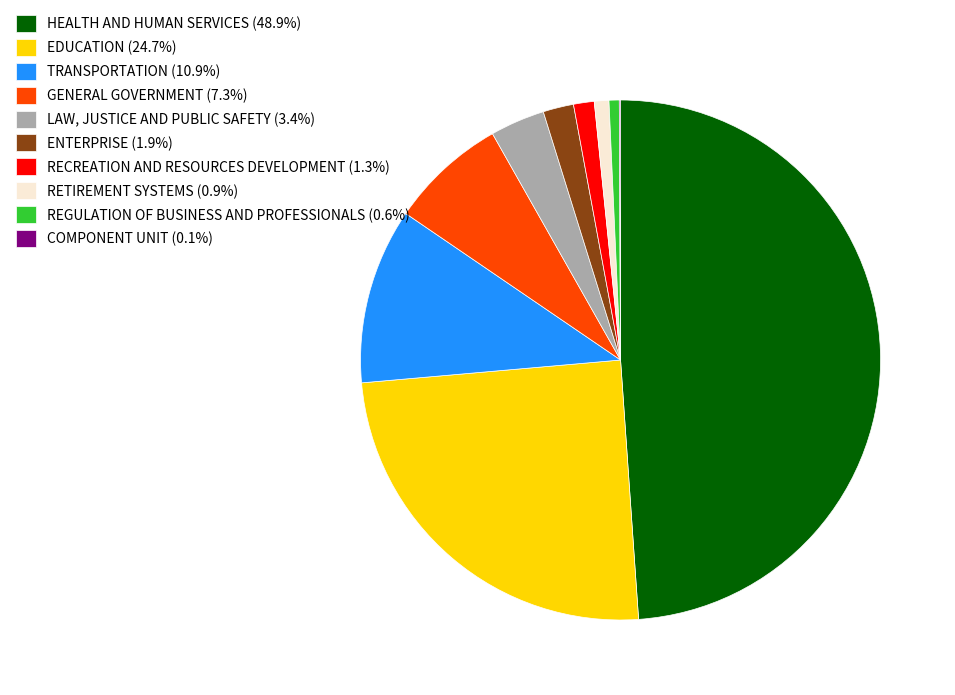

Is the sum of TRANSPORTATION (10.9%) and RETIREMENT SYSTEMS (0.9%) greater than half?

No